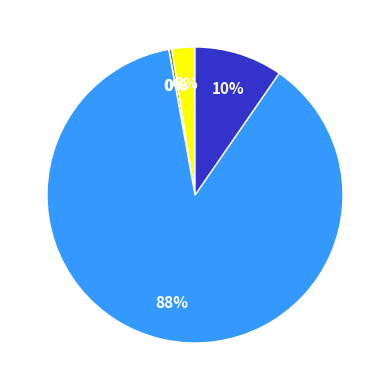

To the nearest percent, what is the average slice percentage?

20%